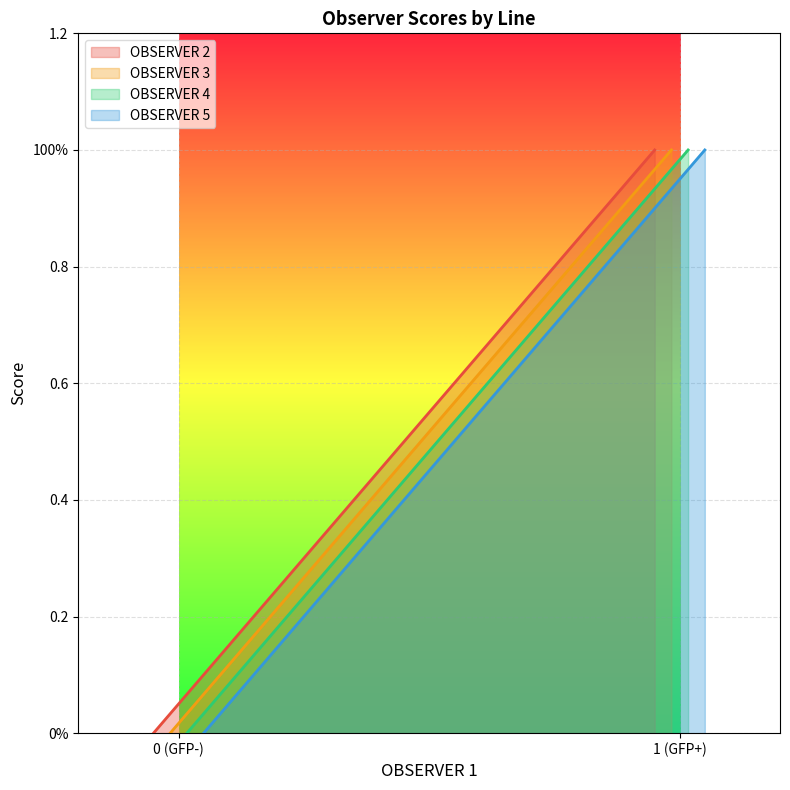

True or false: OBSERVER 3 and OBSERVER 2 intersect in this chart.

False